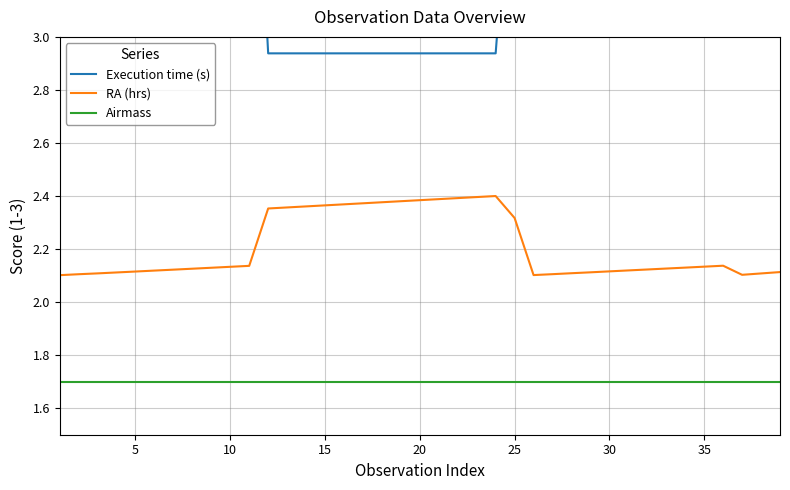

Rank the series by their maximum value, from lowest to highest.

Airmass, RA (hrs), Execution time (s)